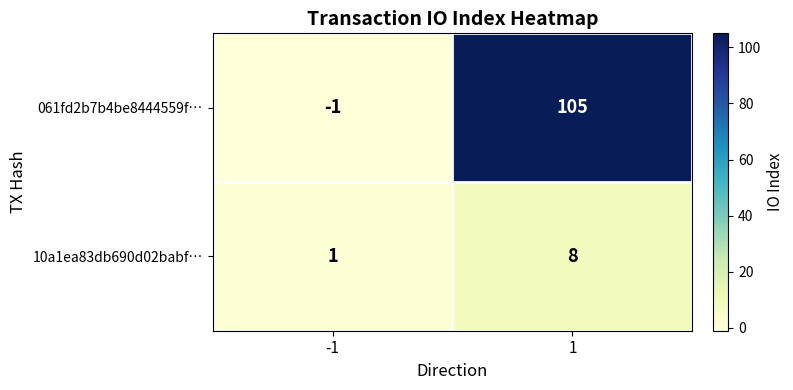

What is the average value of the 061fd2b7b4be8444559f… series?

52